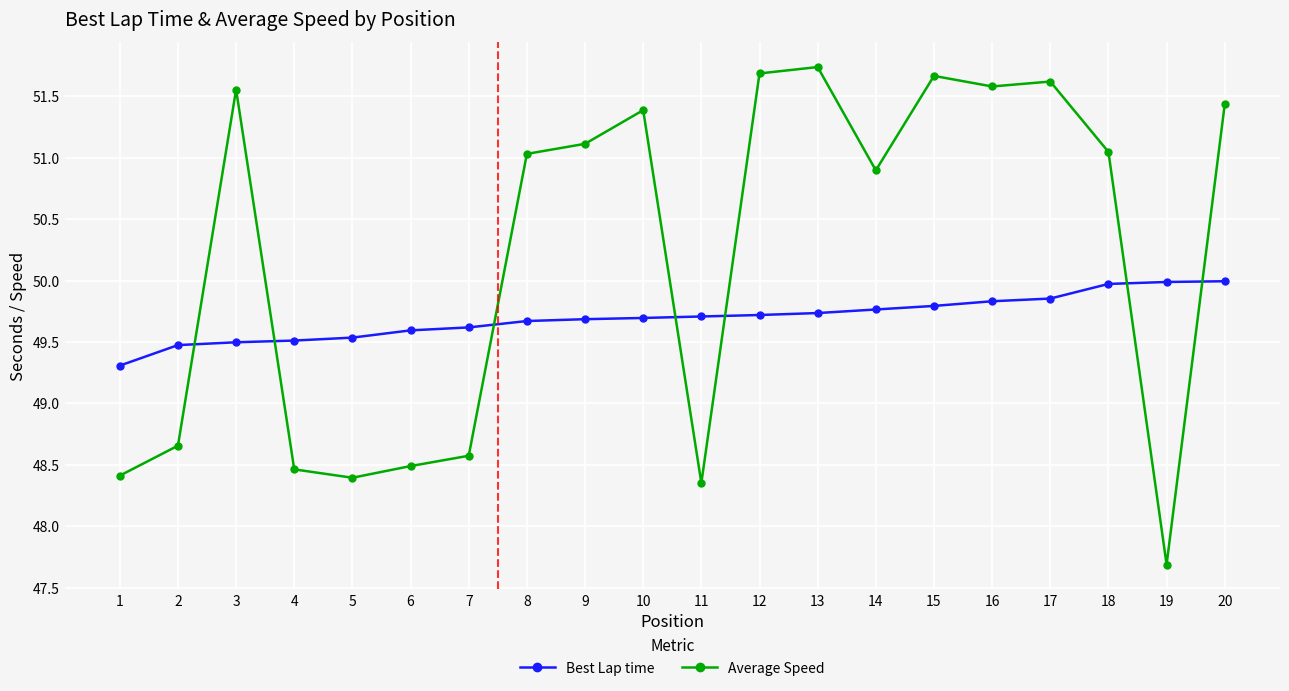

How many times do Best Lap time and Average Speed cross each other?

7